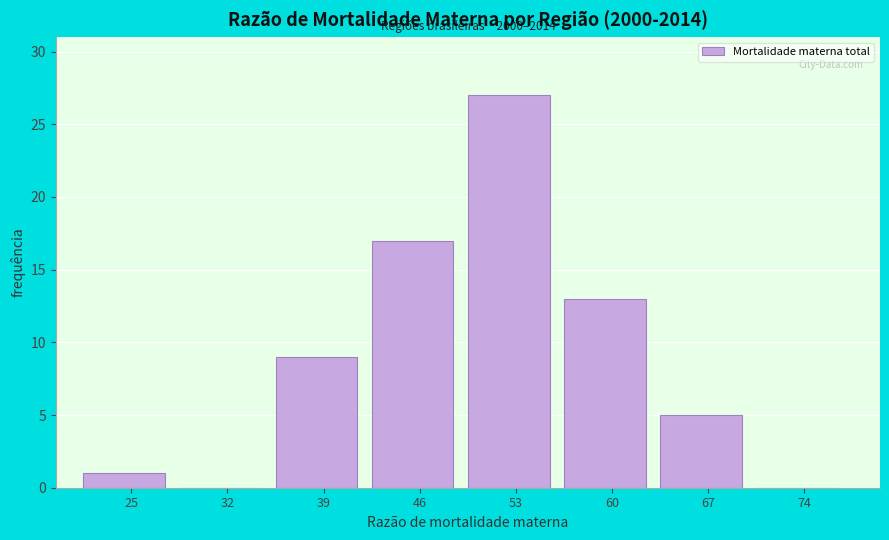

Reading left to right, transcribe all the data shown in this chart.

25=1	32=0	39=9	46=17	53=27	60=13	67=5	74=0